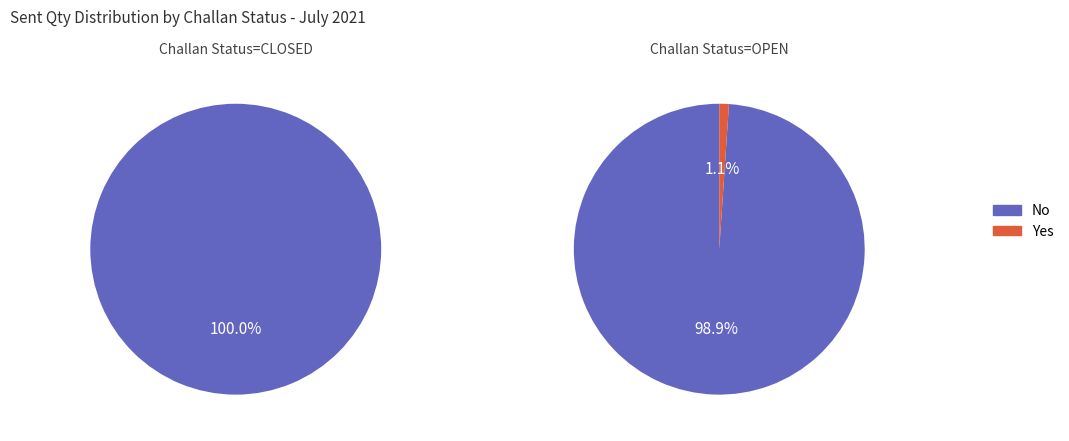

The 1 slice represents 100% of the pie. True or false?

True